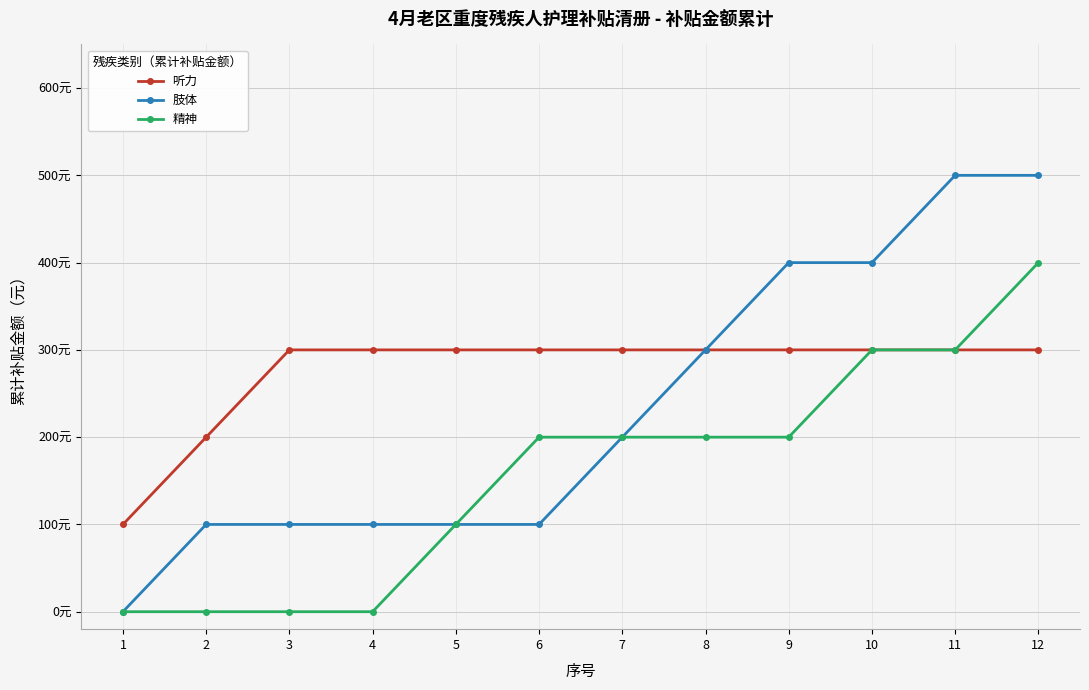

True or false: 肢体 and 精神 cross at least once.

False